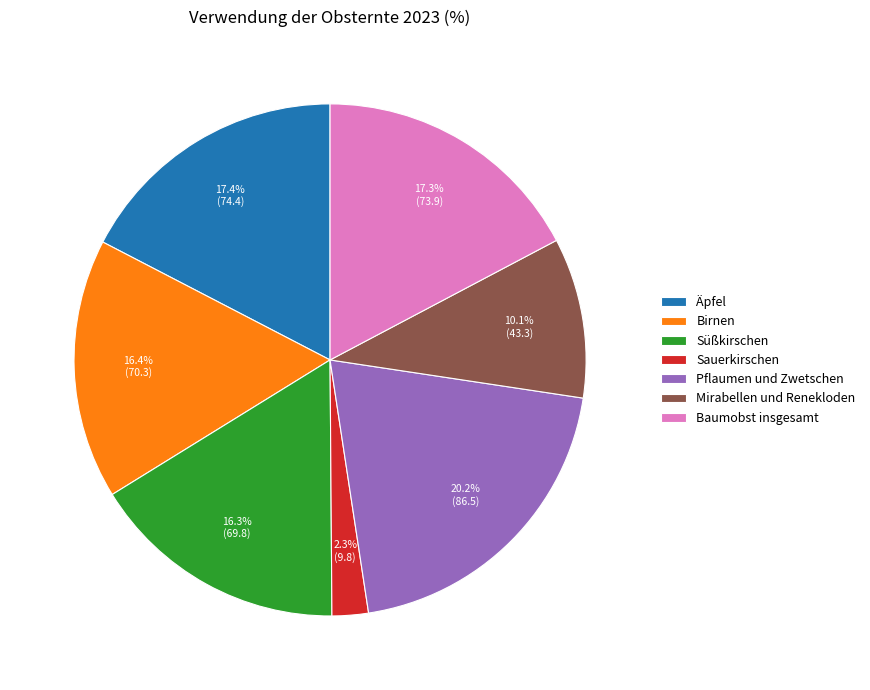

Which has a higher value, Mirabellen und Renekloden or Süßkirschen?

Süßkirschen